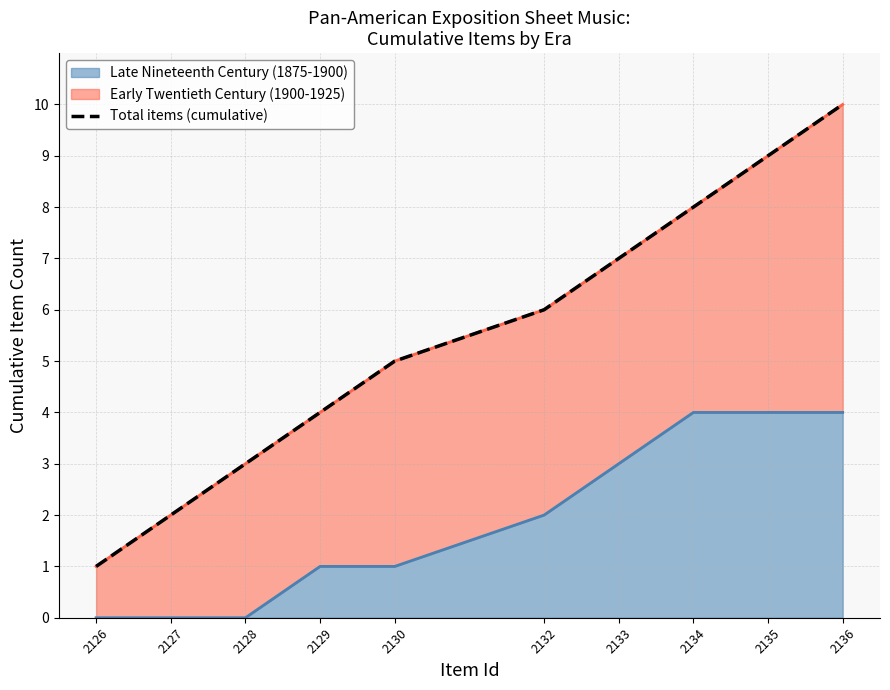

Which label corresponds to the smallest value in the chart?

2126